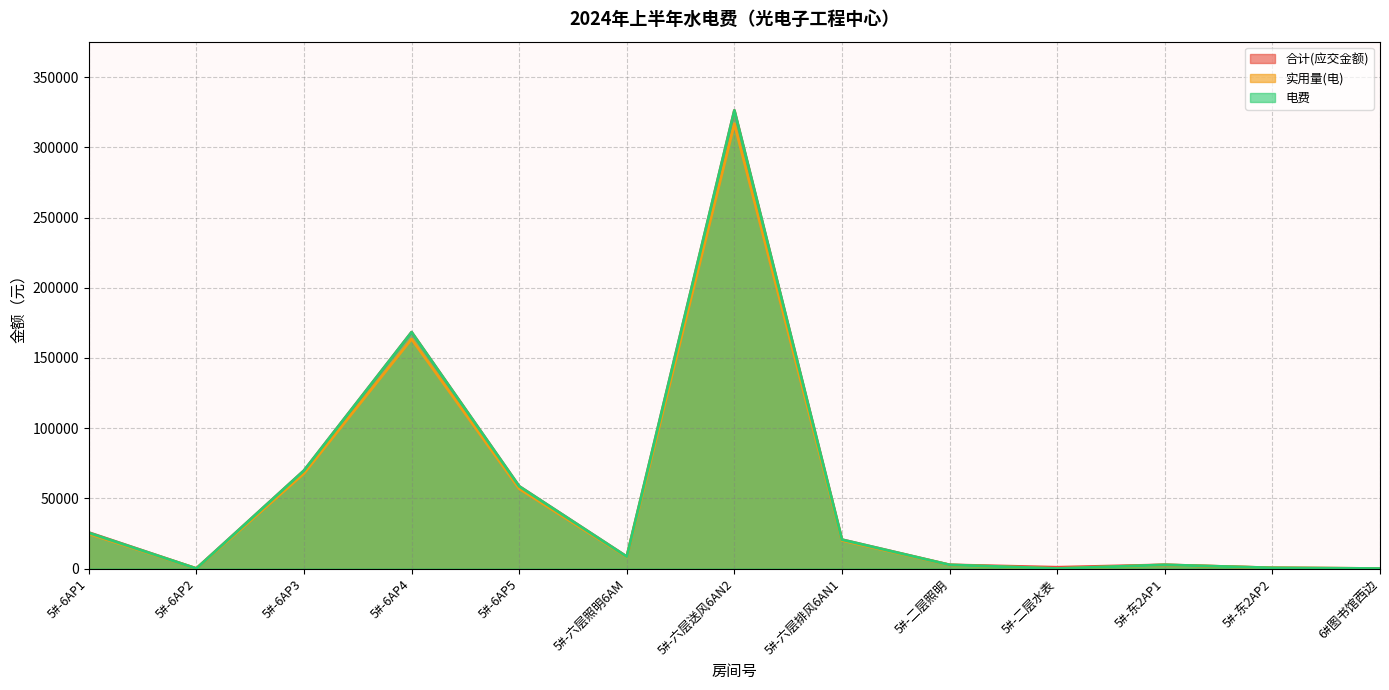

True or false: 合计(应交金额) and 实用量(电) cross at least once.

False